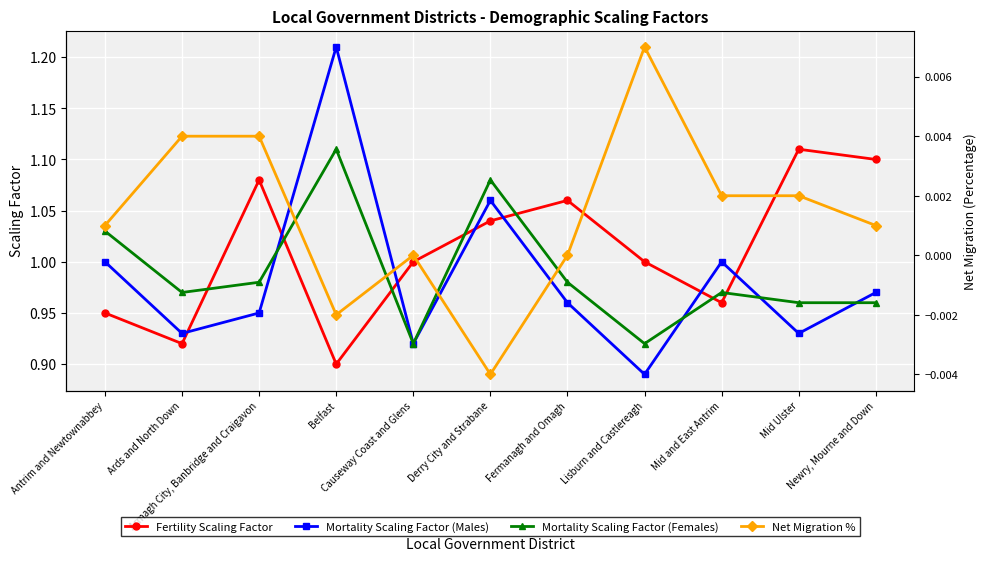

At how many categories does at least one series exceed 1?

7